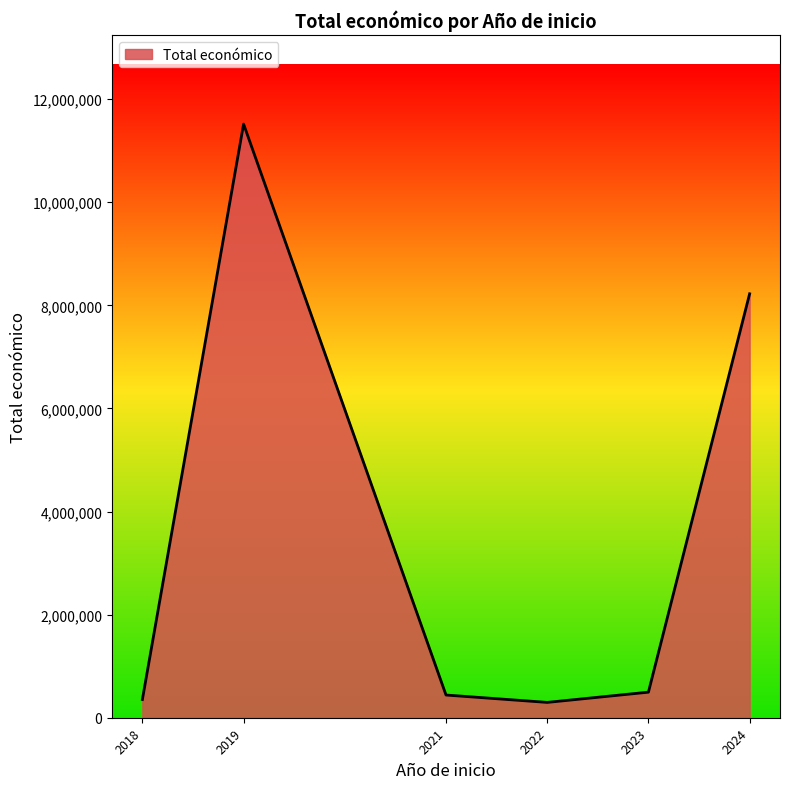

What is the smallest value displayed?

297409